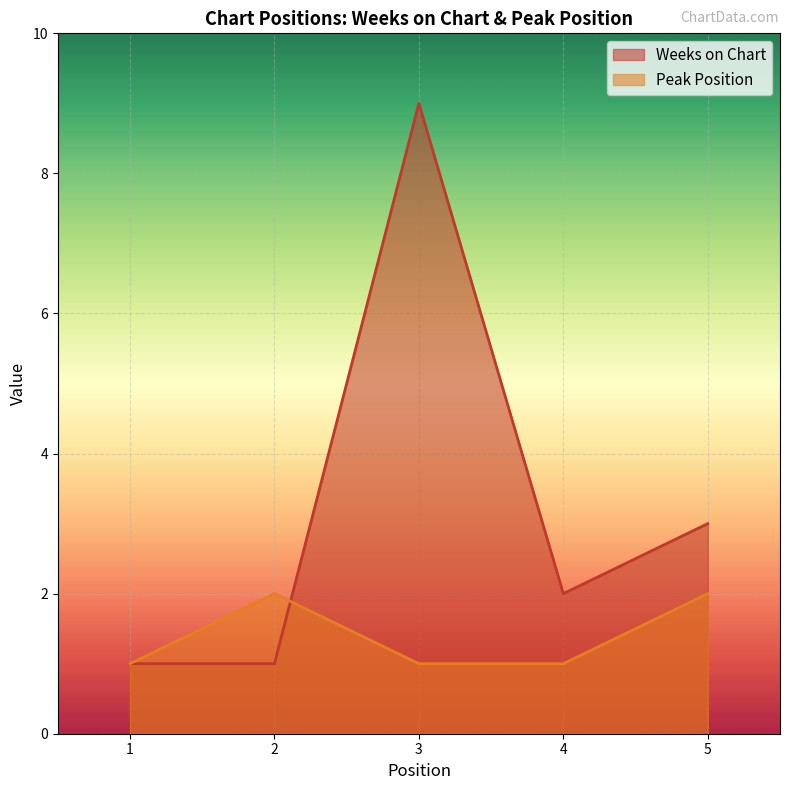

What is the sum of the Peak Position values at 5 and 4?

3